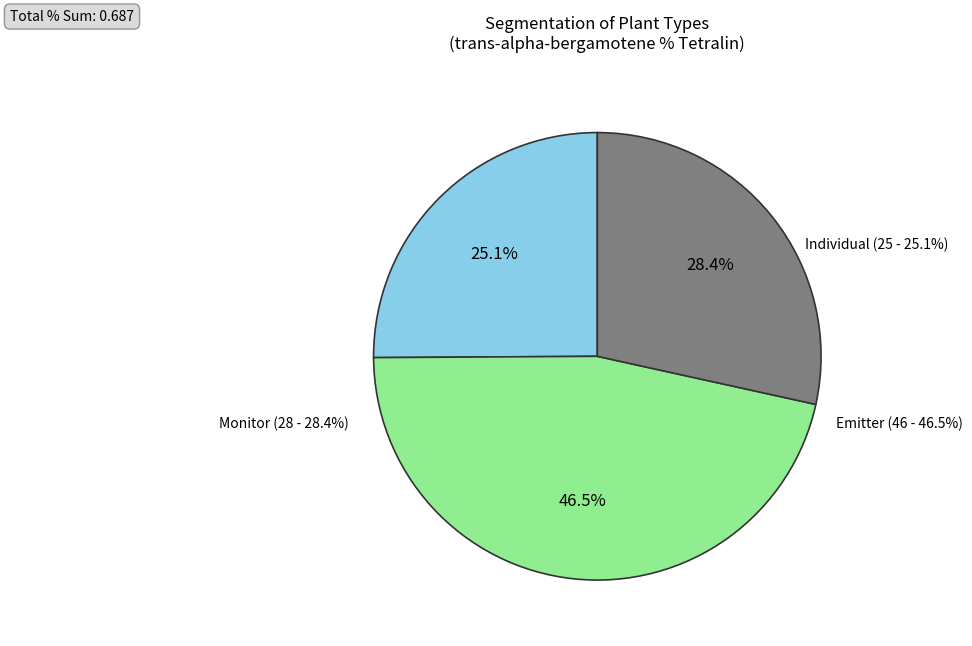

How many slices are in this pie chart?

3